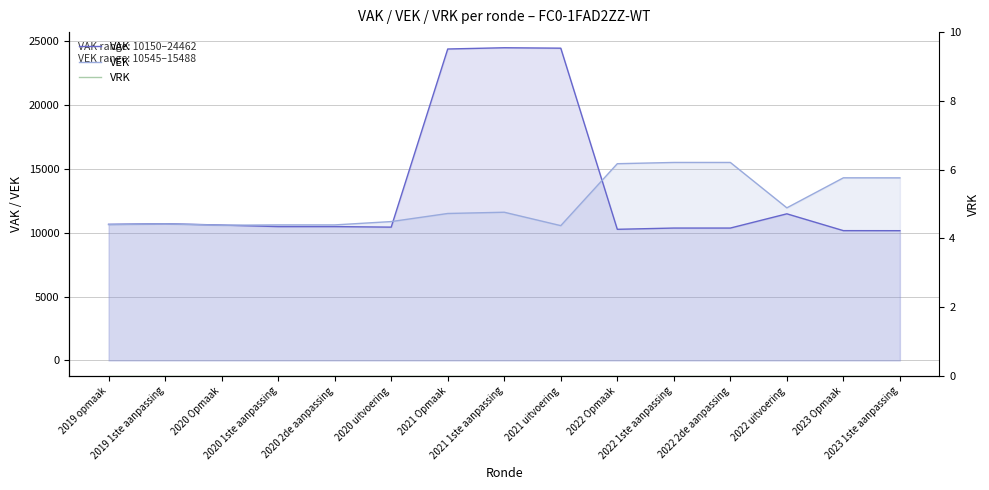

What is the label of the 9th point from the right?

2021 Opmaak